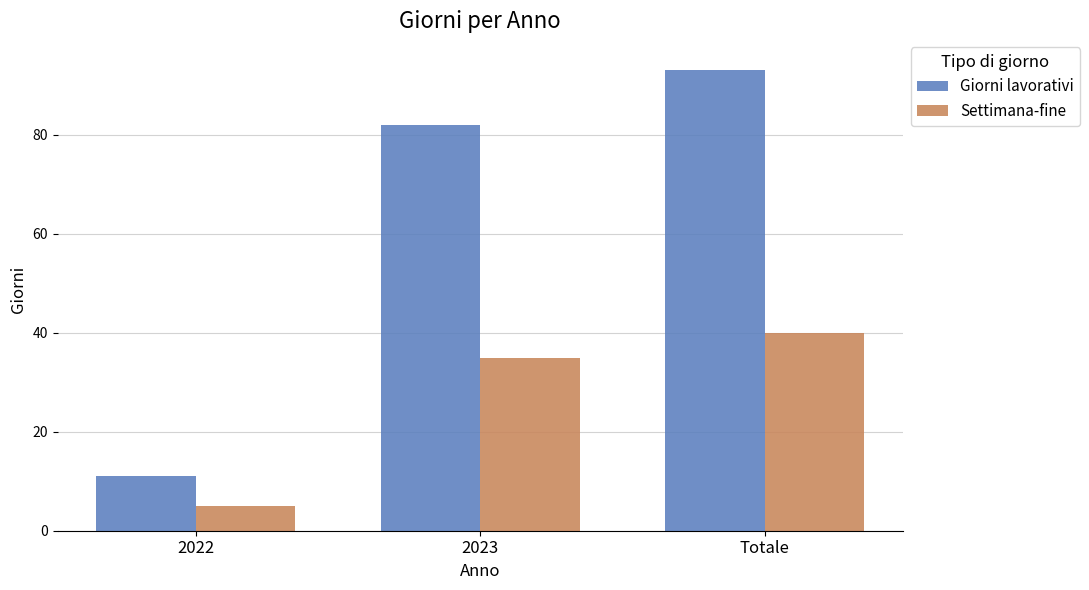

What is the sum of all Settimana-fine values?

80